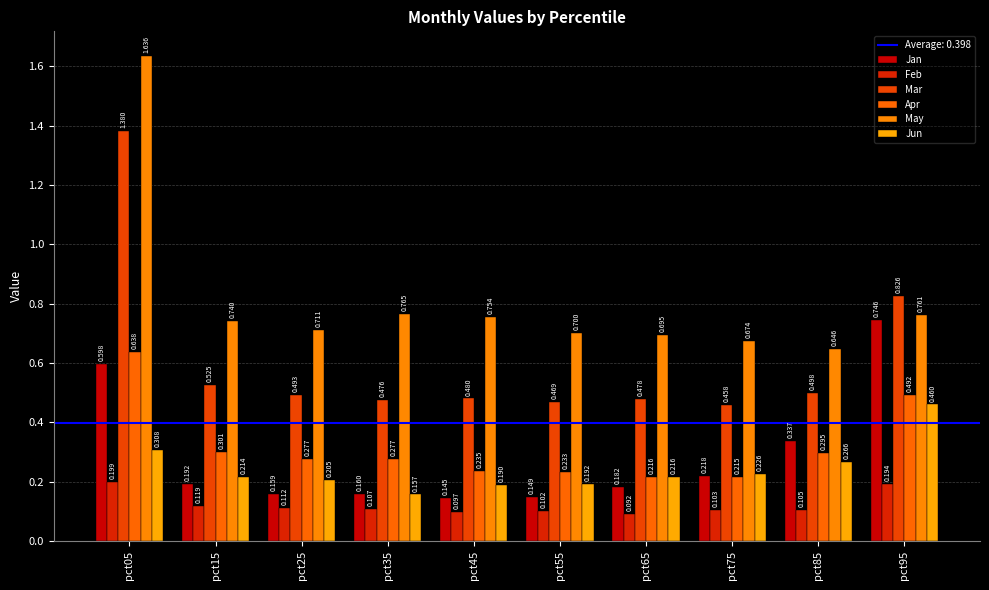

At pct65, list the series in order from smallest to largest.

Feb, Jan, Jun, Apr, Mar, May